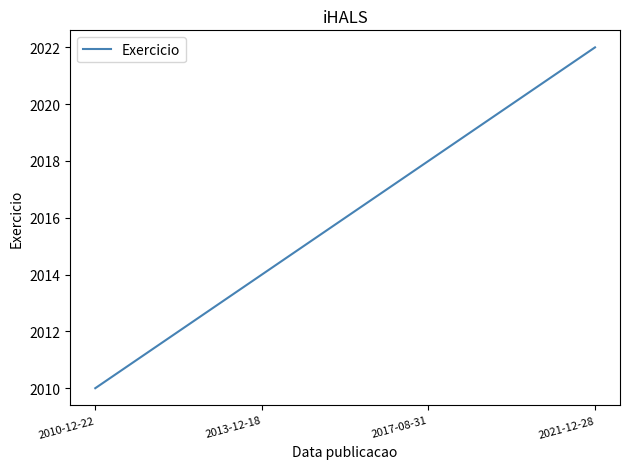

What is the greatest value displayed?

2022